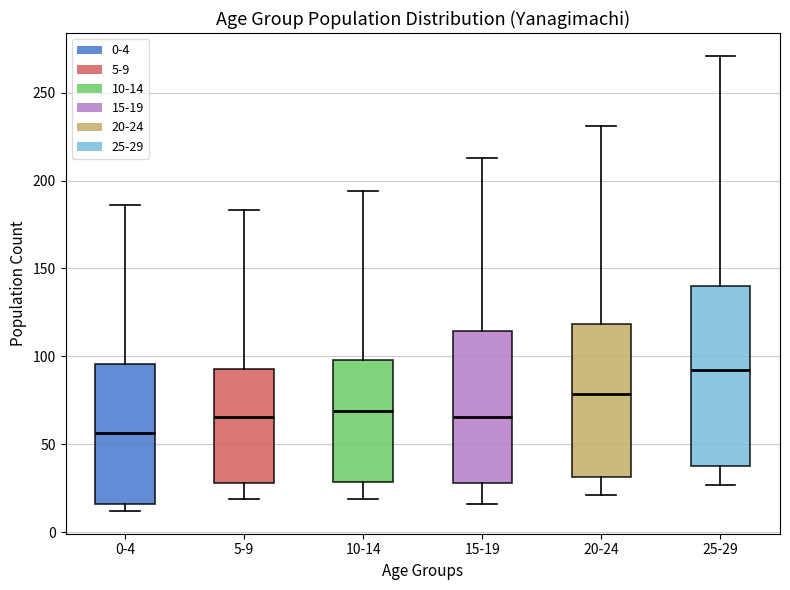

Reading left to right, transcribe this box plot: for each box, give where its median line is, the range the box spans, and where its two whiskers end, as read against the y-axis. The values are not printed on the chart, so give them approximately, as read against the axis.

0-4: median 55, box 15 to 95, whiskers 10 to 185
5-9: median 65, box 30 to 95, whiskers 20 to 185
10-14: median 70, box 30 to 100, whiskers 20 to 195
15-19: median 65, box 30 to 115, whiskers 15 to 215
20-24: median 80, box 30 to 120, whiskers 20 to 230
25-29: median 90, box 40 to 140, whiskers 25 to 270